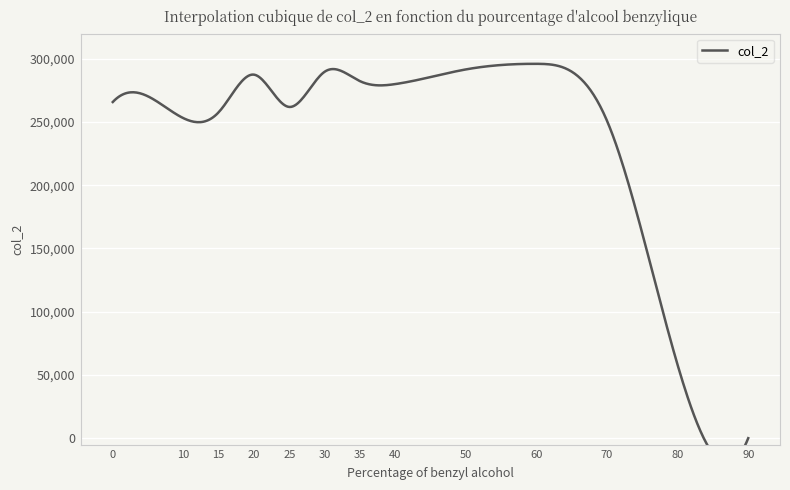

What is the difference between the values at 0 and 35?

16533